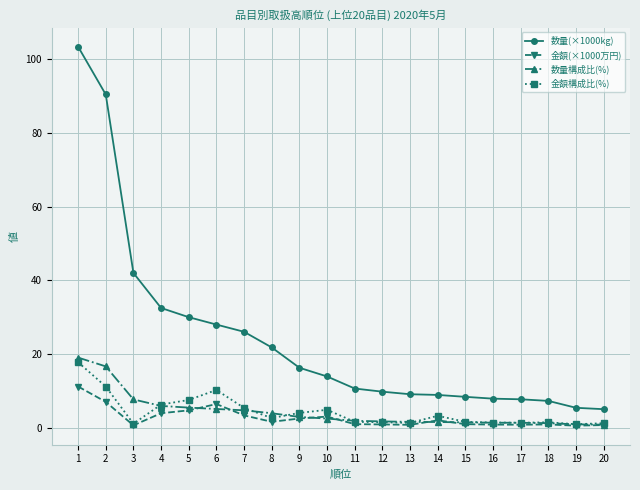

Does the chart have visible grid lines?

Yes